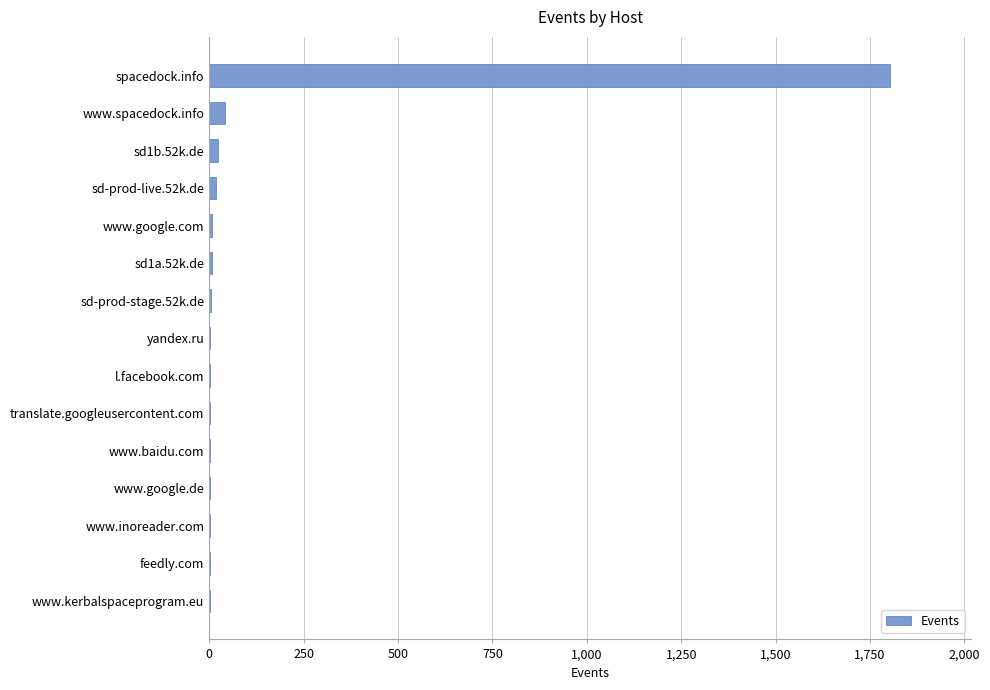

At which category does the chart reach its peak across all series?

spacedock.info